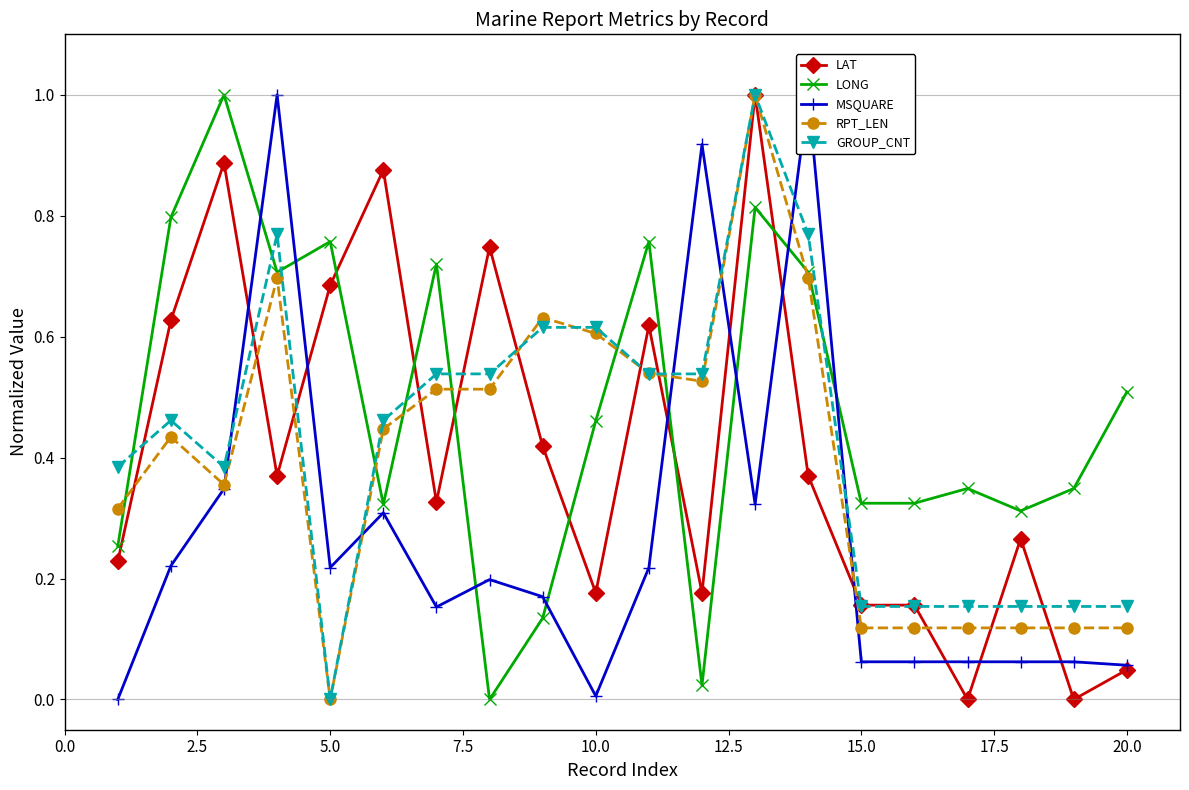

What is the highest value of the GROUP_CNT series?

1.0